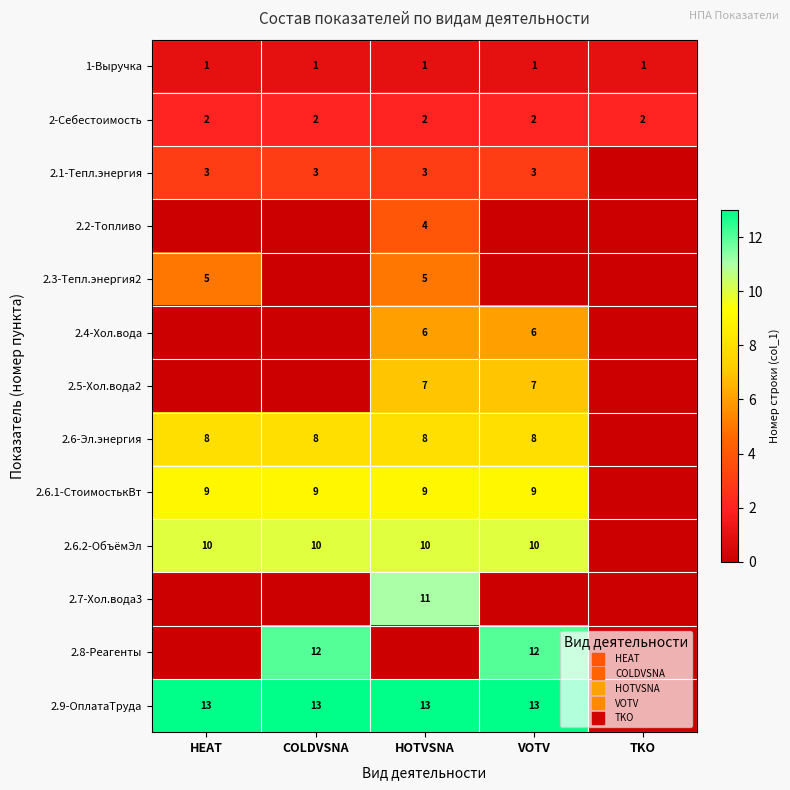

Between HEAT and COLDVSNA, which is larger?

HEAT